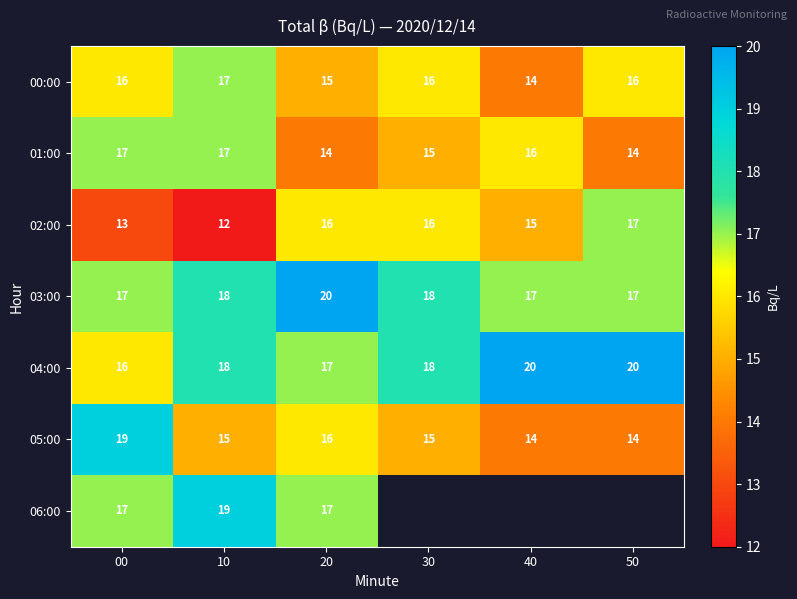

What value does the 04:00 series have at 30?

18